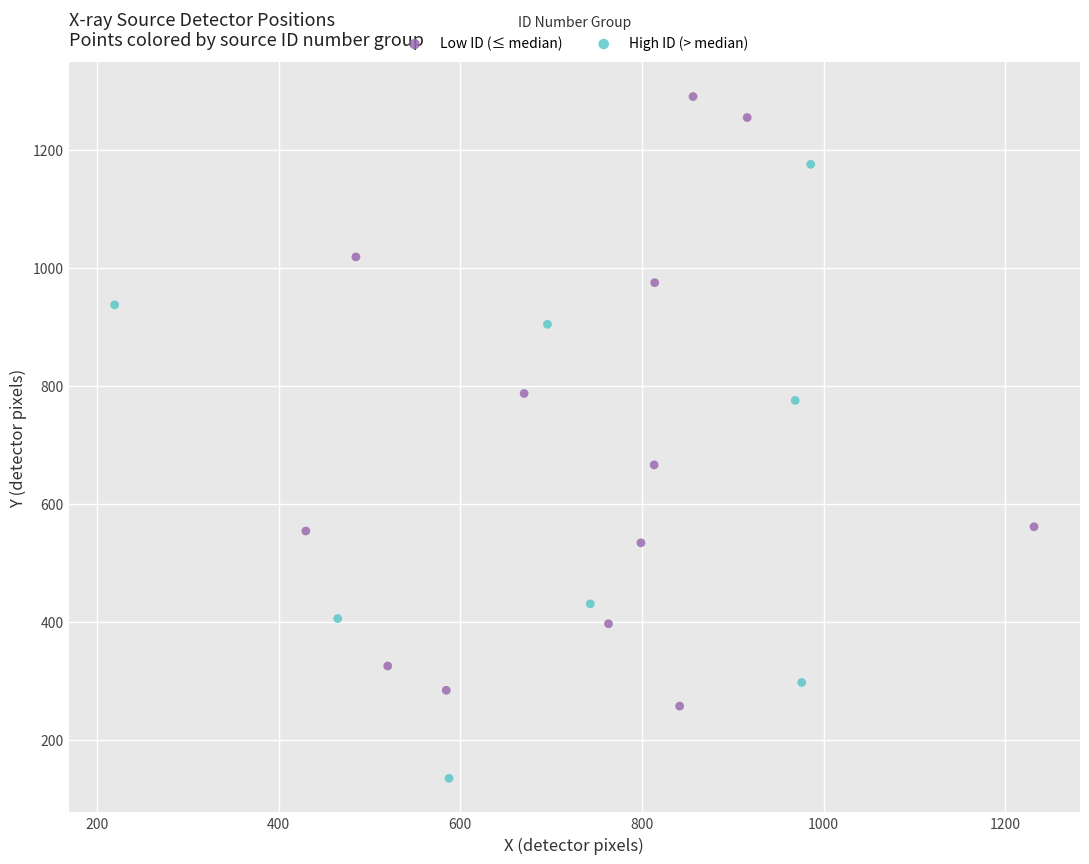

Which series reaches the minimum Y coordinate?

High ID (> median)